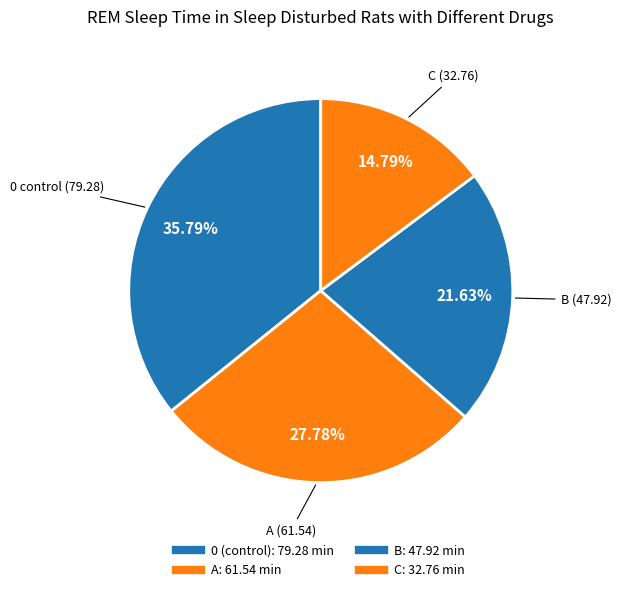

Which slice is the smallest?

C